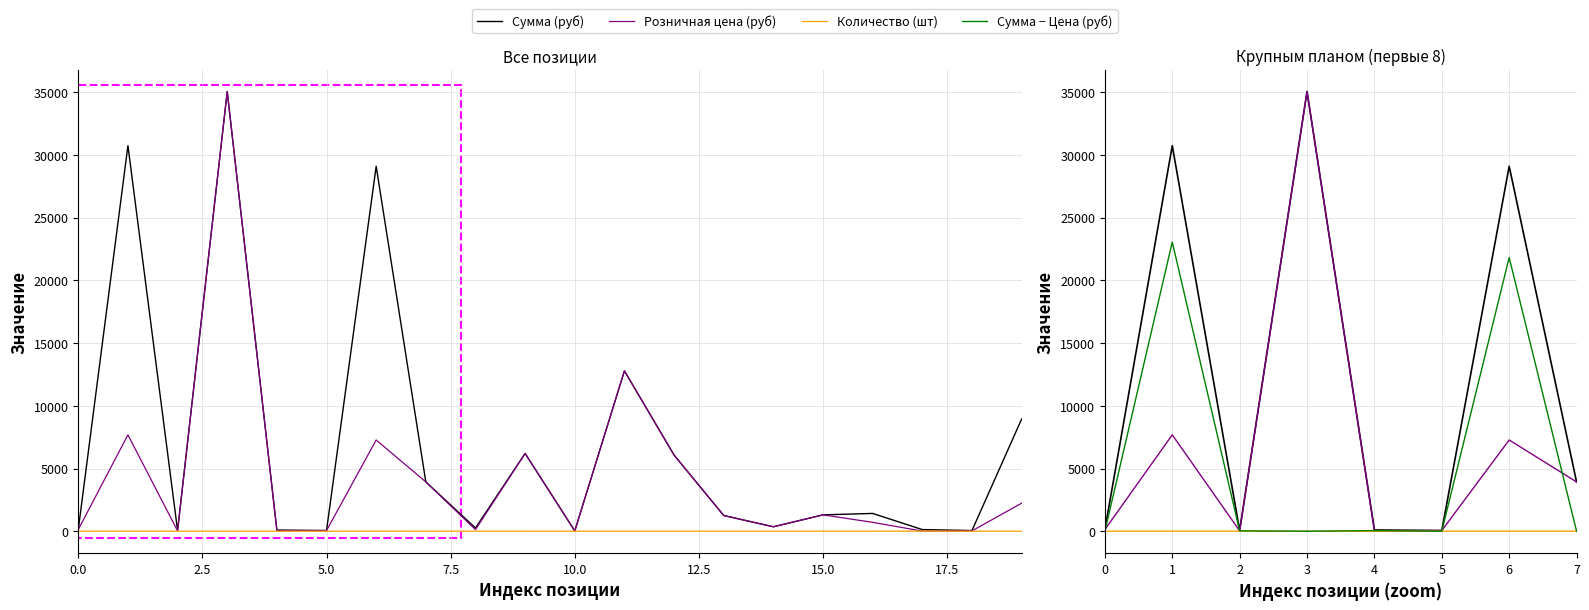

What is the maximum value for Сумма (руб)?

35059